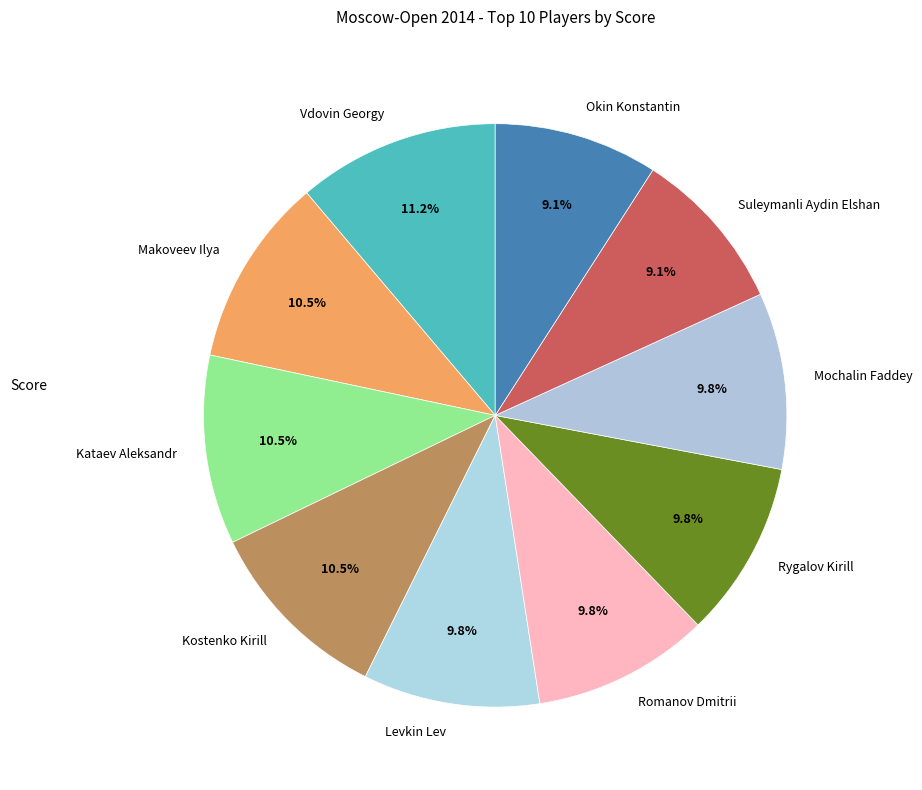

Combined, what portion of the pie is Mochalin Faddey and Rygalov Kirill?

19.6%